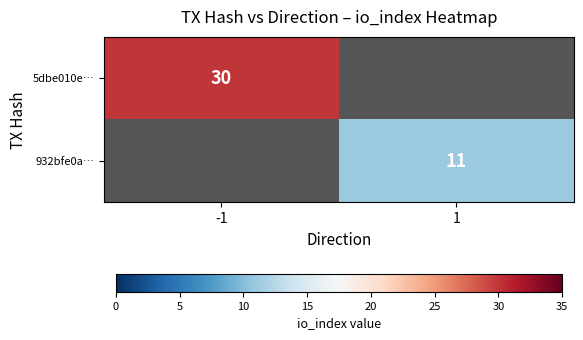

Is it true that 5dbe010e… equals 30 at -1?

True